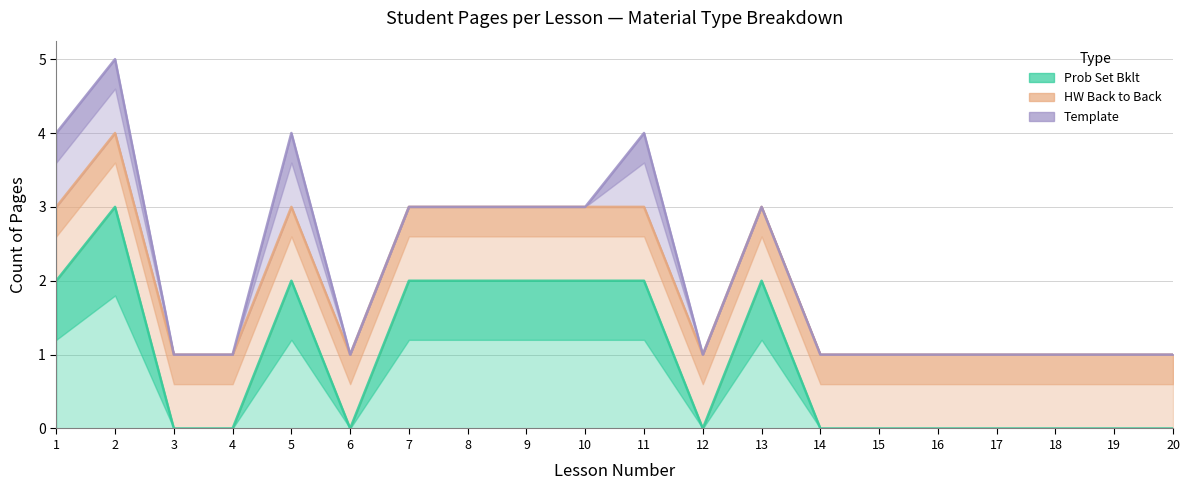

True or false: HW Back to Back count has a value of 1 at 13.

True